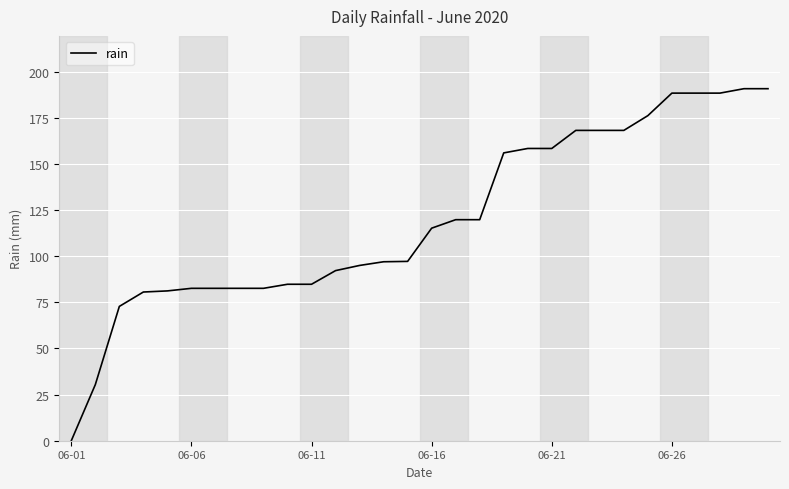

How many positive values are there?

29